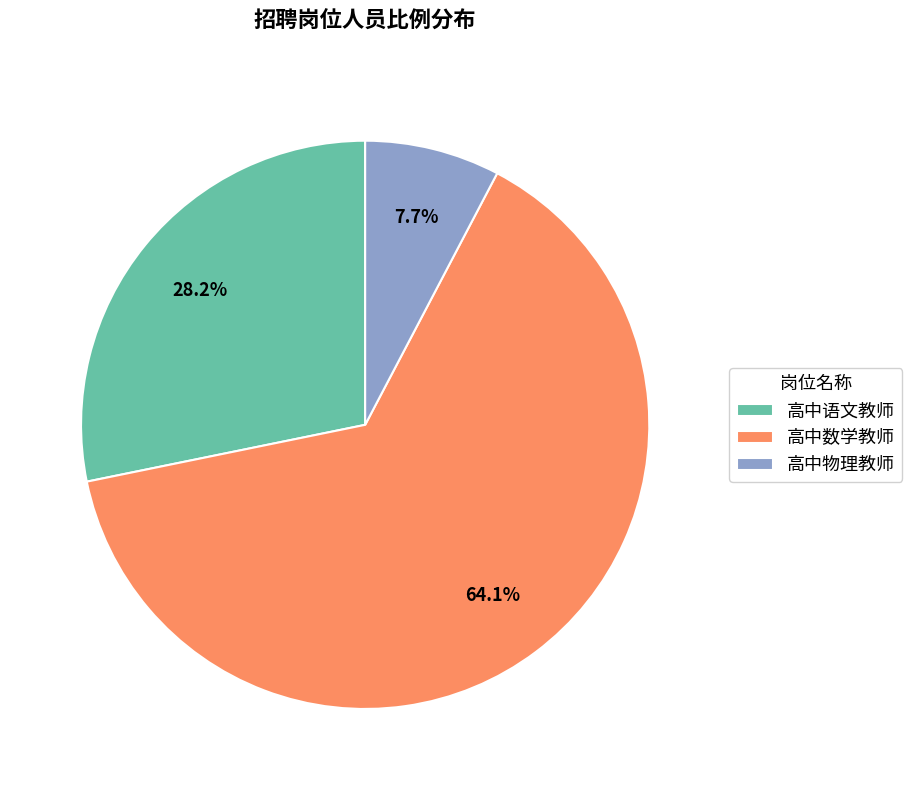

To the nearest percent, what is the average slice percentage?

33%